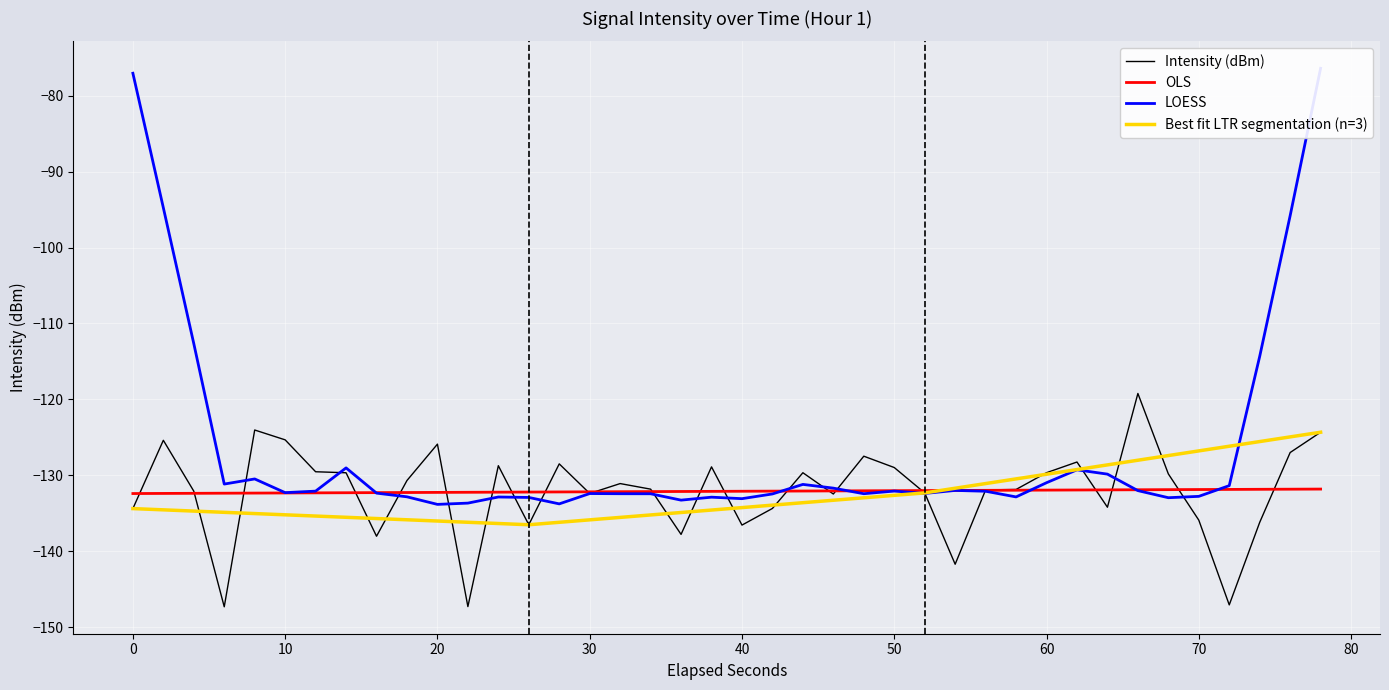

True or false: OLS has a value of -44.9 at 30.

False